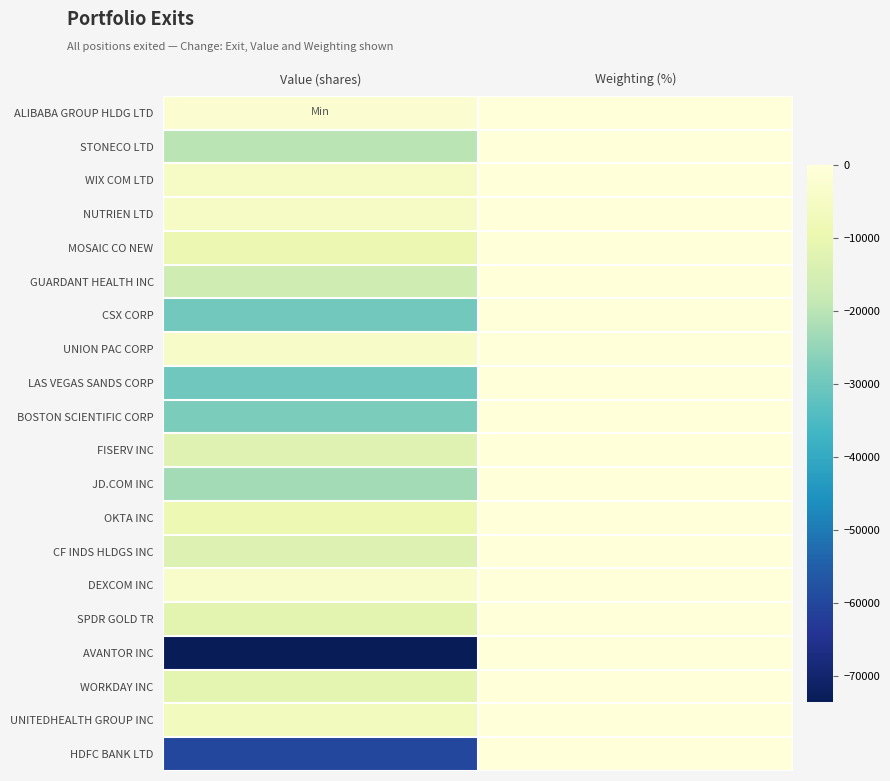

Reading left to right, extract all data points from this chart.

ALIBABA GROUP HLDG LTD: Value (shares)=-1892.0	Weighting (%)=-0.3
STONECO LTD: Value (shares)=-20092.0	Weighting (%)=-0.3
WIX COM LTD: Value (shares)=-4368.0	Weighting (%)=-0.6
NUTRIEN LTD: Value (shares)=-4560.0	Weighting (%)=-0.7
MOSAIC CO NEW: Value (shares)=-9462.0	Weighting (%)=-0.9
GUARDANT HEALTH INC: Value (shares)=-16612.0	Weighting (%)=-1.5
CSX CORP: Value (shares)=-29578.0	Weighting (%)=-1.6
UNION PAC CORP: Value (shares)=-4086.0	Weighting (%)=-1.6
LAS VEGAS SANDS CORP: Value (shares)=-29710.0	Weighting (%)=-1.6
BOSTON SCIENTIFIC CORP: Value (shares)=-28008.0	Weighting (%)=-1.7
FISERV INC: Value (shares)=-12491.0	Weighting (%)=-1.8
JD.COM INC: Value (shares)=-22752.0	Weighting (%)=-1.8
OKTA INC: Value (shares)=-8912.0	Weighting (%)=-1.9
CF INDS HLDGS INC: Value (shares)=-13056.0	Weighting (%)=-1.9
DEXCOM INC: Value (shares)=-3264.0	Weighting (%)=-2.3
SPDR GOLD TR: Value (shares)=-11714.0	Weighting (%)=-3.0
AVANTOR INC: Value (shares)=-73518.0	Weighting (%)=-3.5
WORKDAY INC: Value (shares)=-11242.0	Weighting (%)=-3.8
UNITEDHEALTH GROUP INC: Value (shares)=-6422.0	Weighting (%)=-4.6
HDFC BANK LTD: Value (shares)=-59824.0	Weighting (%)=-5.1